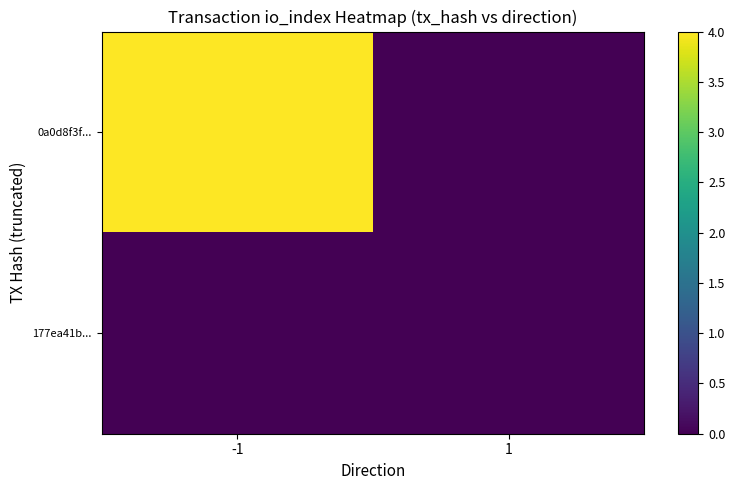

Reading right to left, what are all the values shown in this chart?

0a0d8f3f...: 1=0	-1=4
177ea41b...: 1=0	-1=0